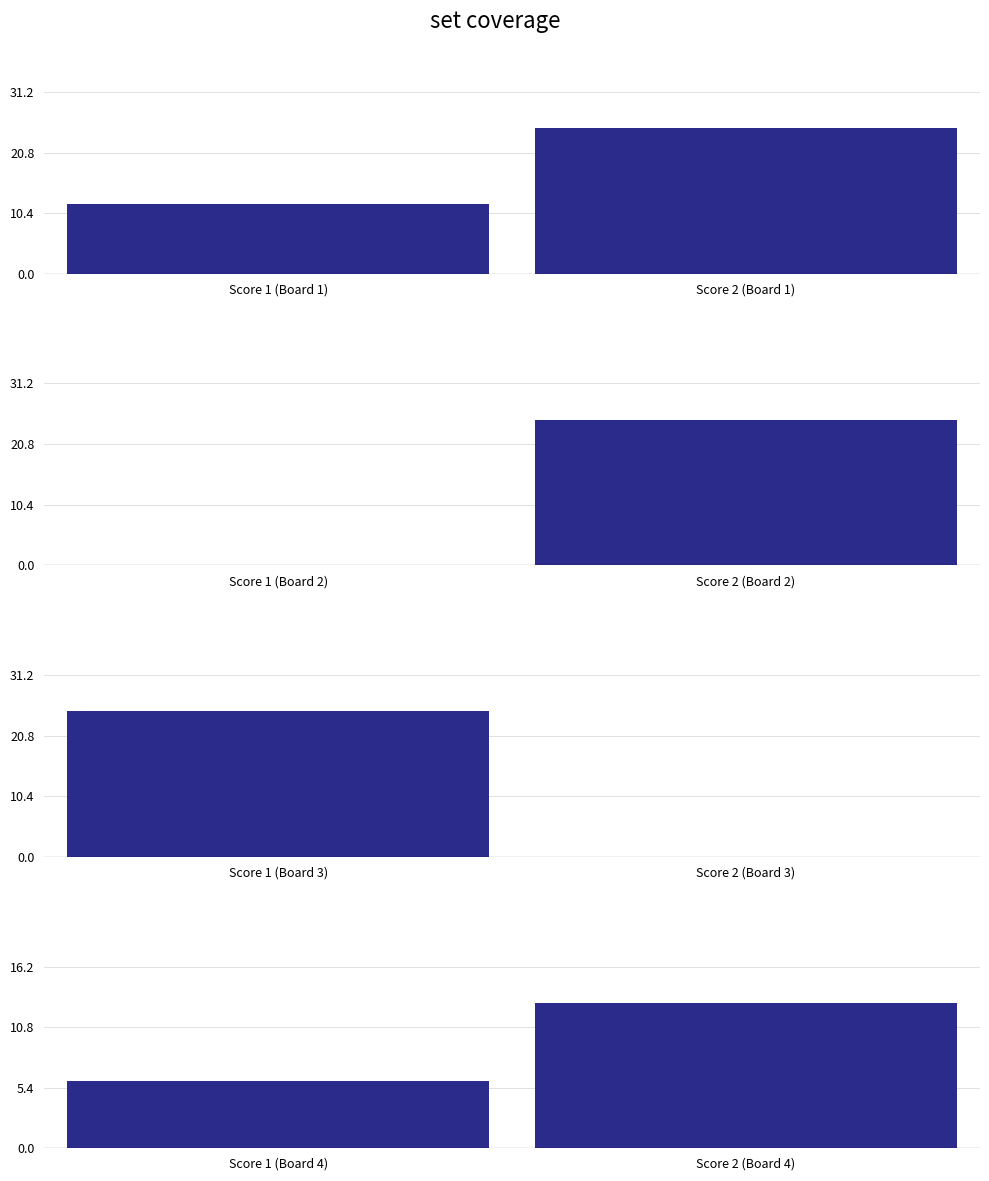

The Score 1 series shows 6 at Board 1. True or false?

False